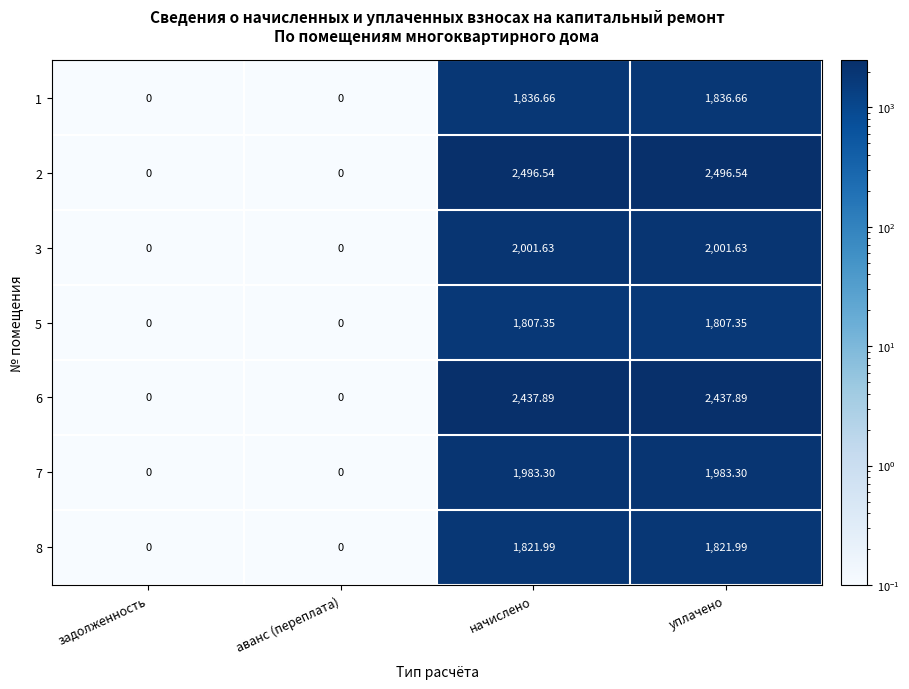

Is the value of 7 at задолженность greater than the value of 8 at уплачено?

No